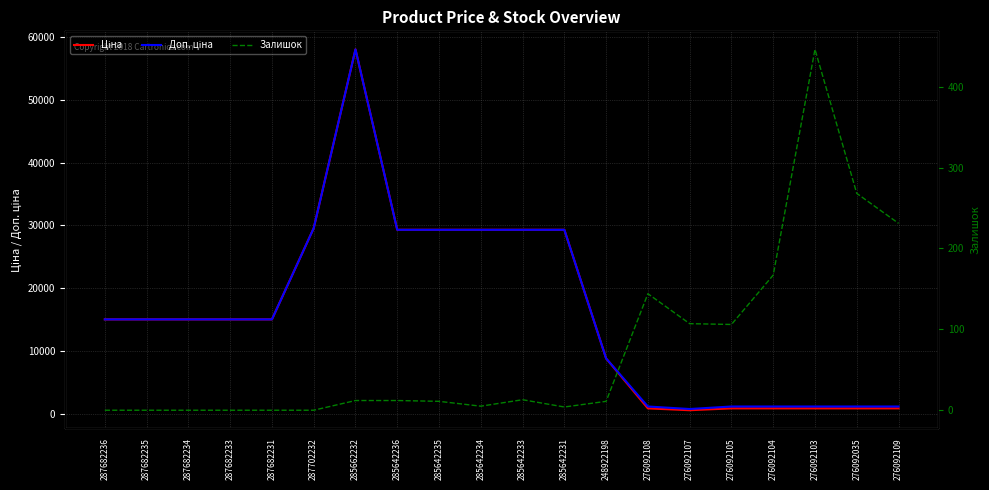

Rank the series at 248922198 from lowest to highest value.

Залишок, Ціна, Доп. ціна